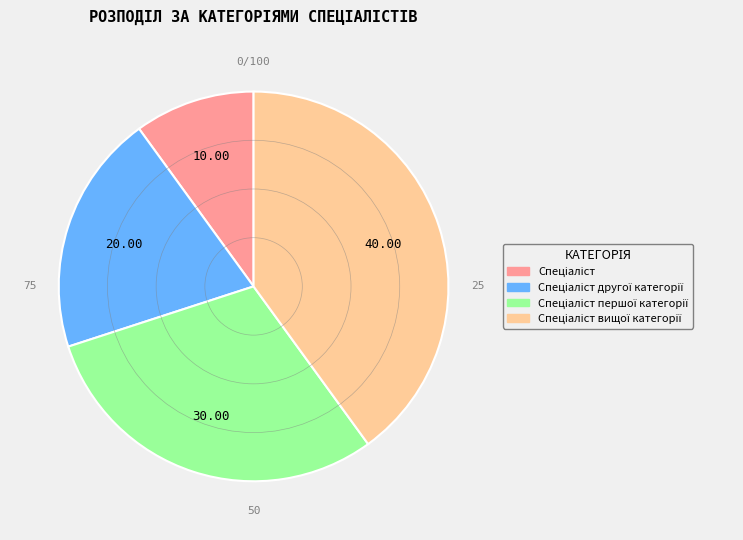

Is there a majority slice in this chart?

No